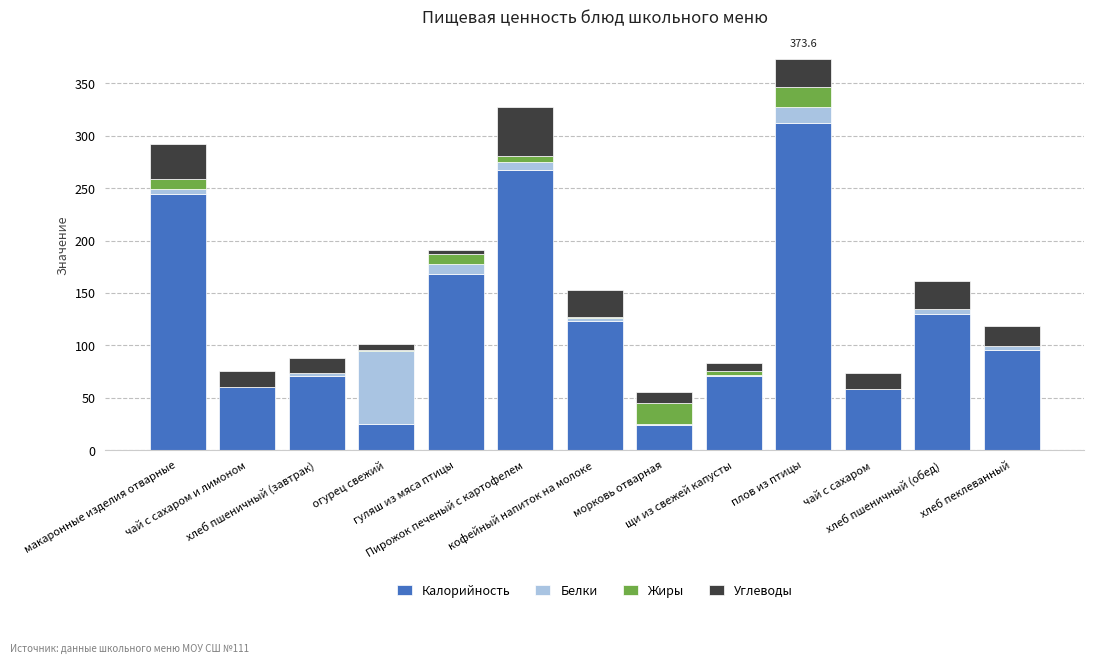

What is the sum of all Калорийность values?

1649.0